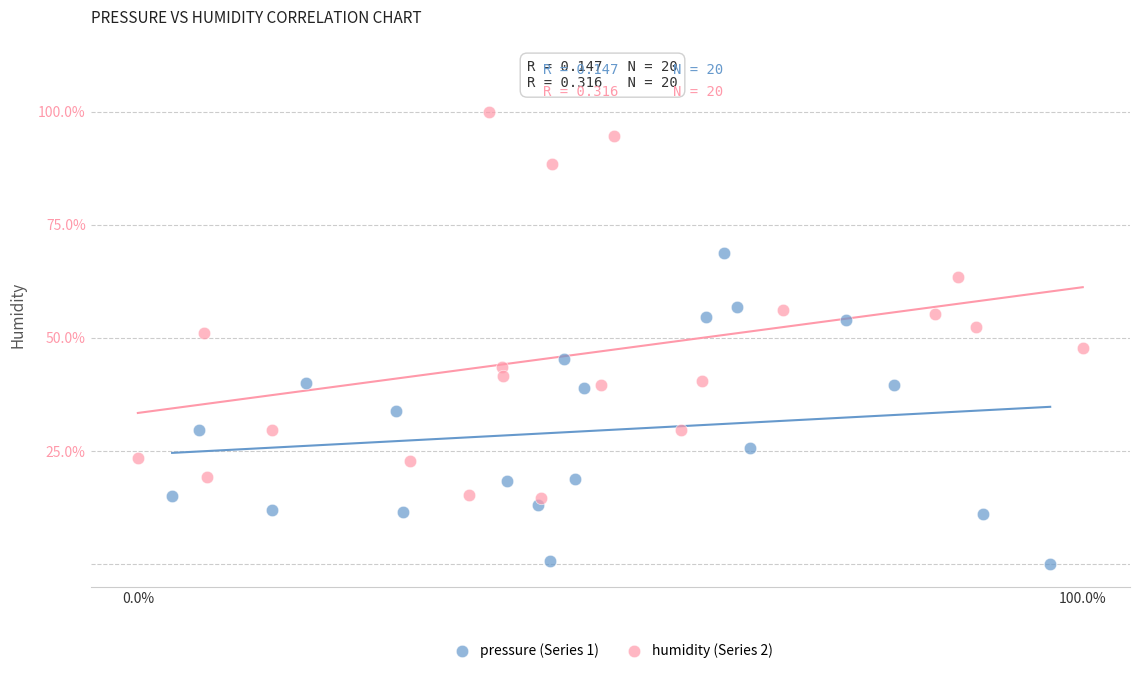

Which series has the largest Y range (max minus min)?

humidity (Series 2)